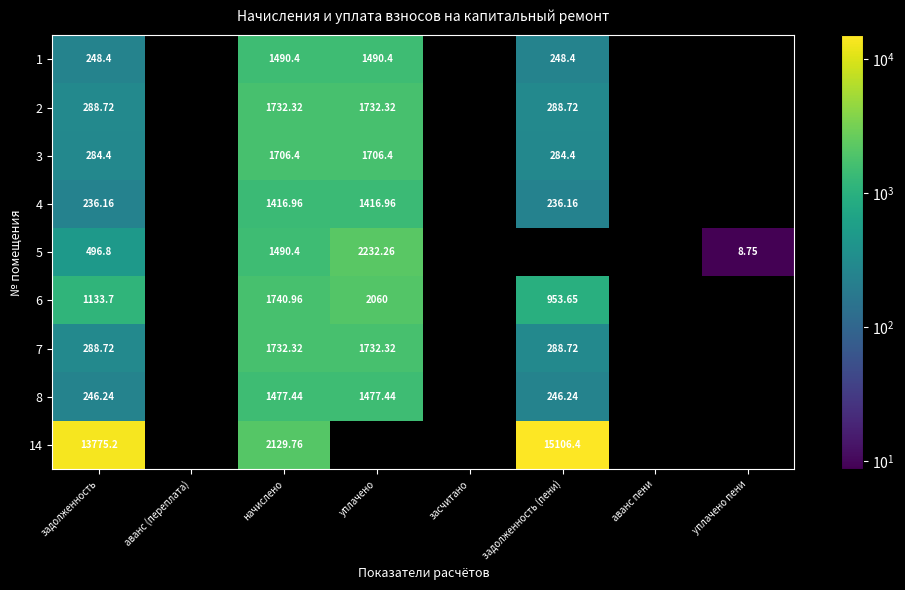

What is the total value across all series at задолженность?

16998.3